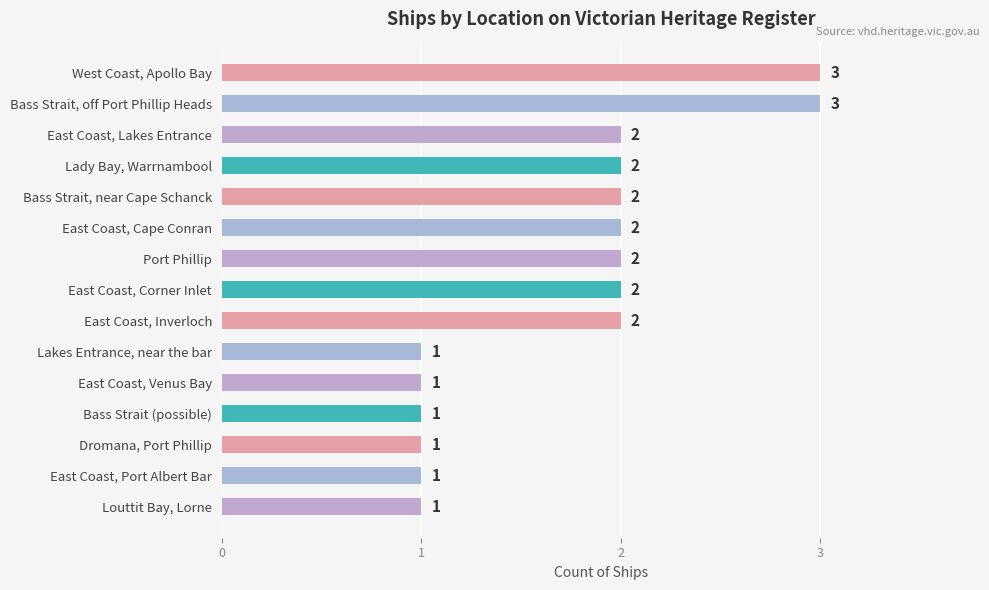

What is the sum of all values?

26